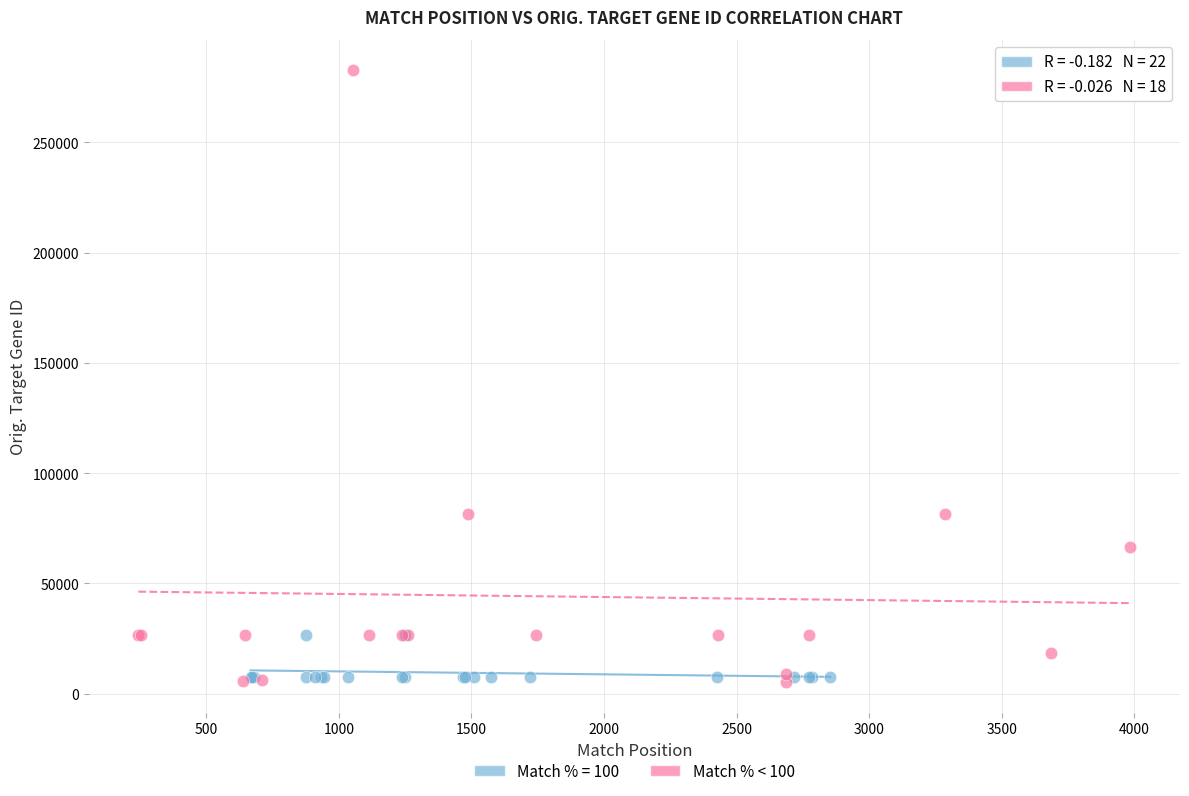

Which series contains the highest Y value?

Match % < 100